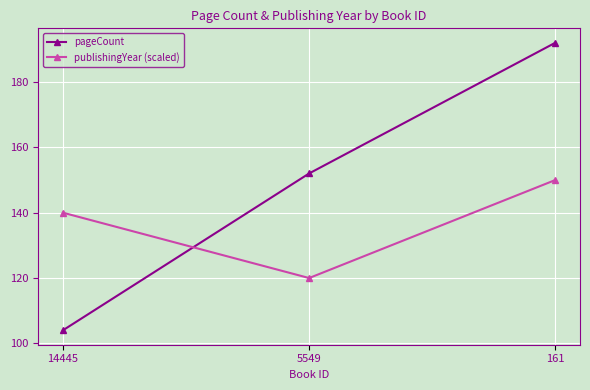

What value does the publishingYear (scaled) series have at 5549?

120